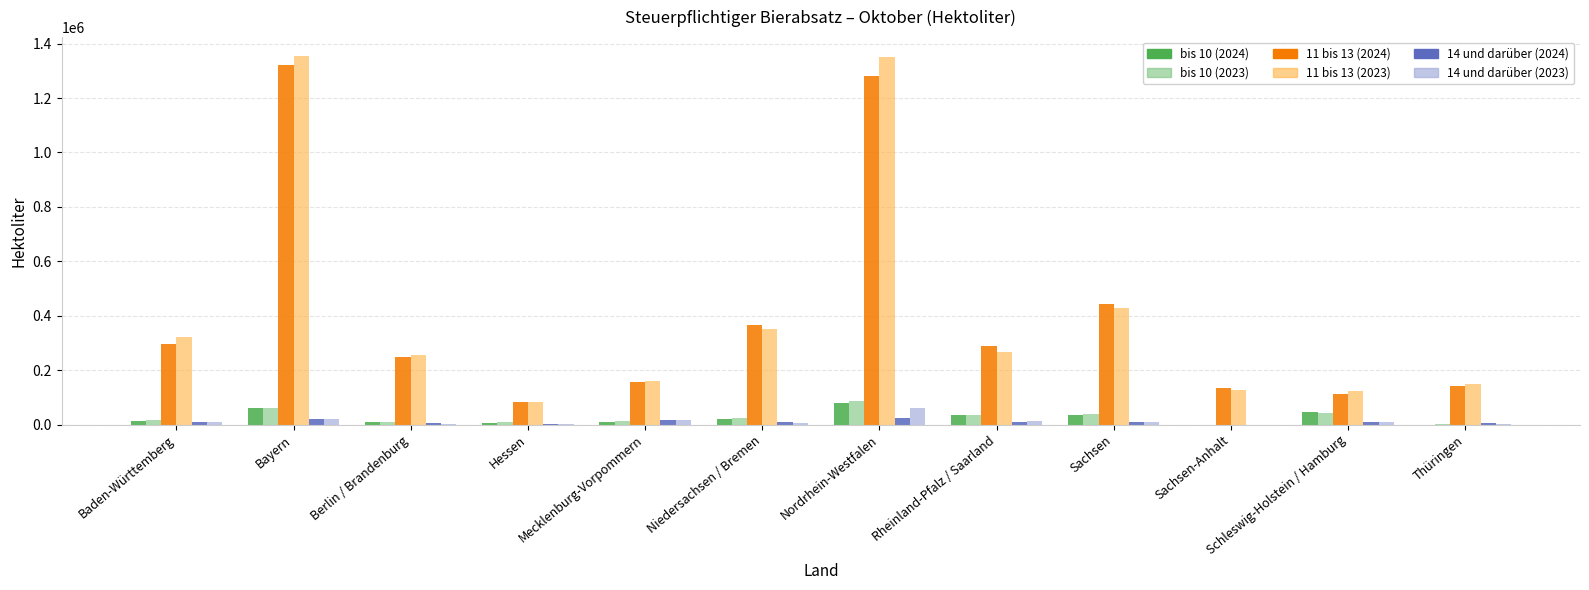

What are all the series names shown in the legend?

bis 10 (2024), bis 10 (2023), 11 bis 13 (2024), 11 bis 13 (2023), 14 und darüber (2024), 14 und darüber (2023)